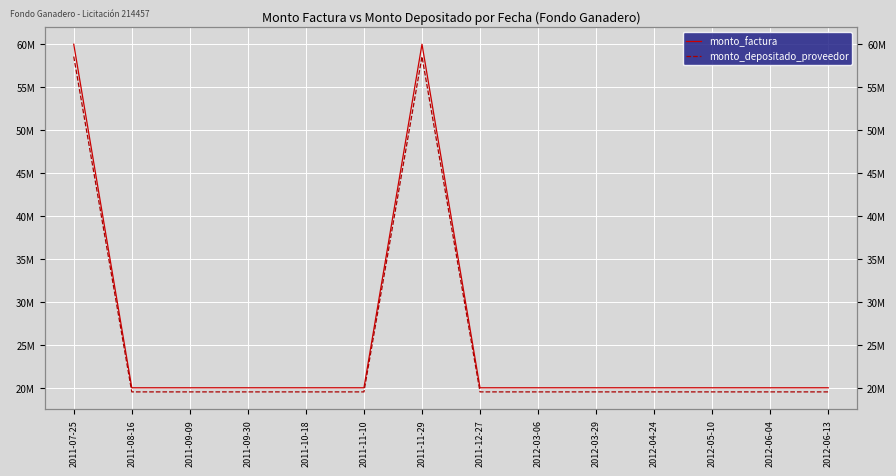

What is the sum of the monto_factura values at 2011-11-10 and 2011-10-18?

40000000